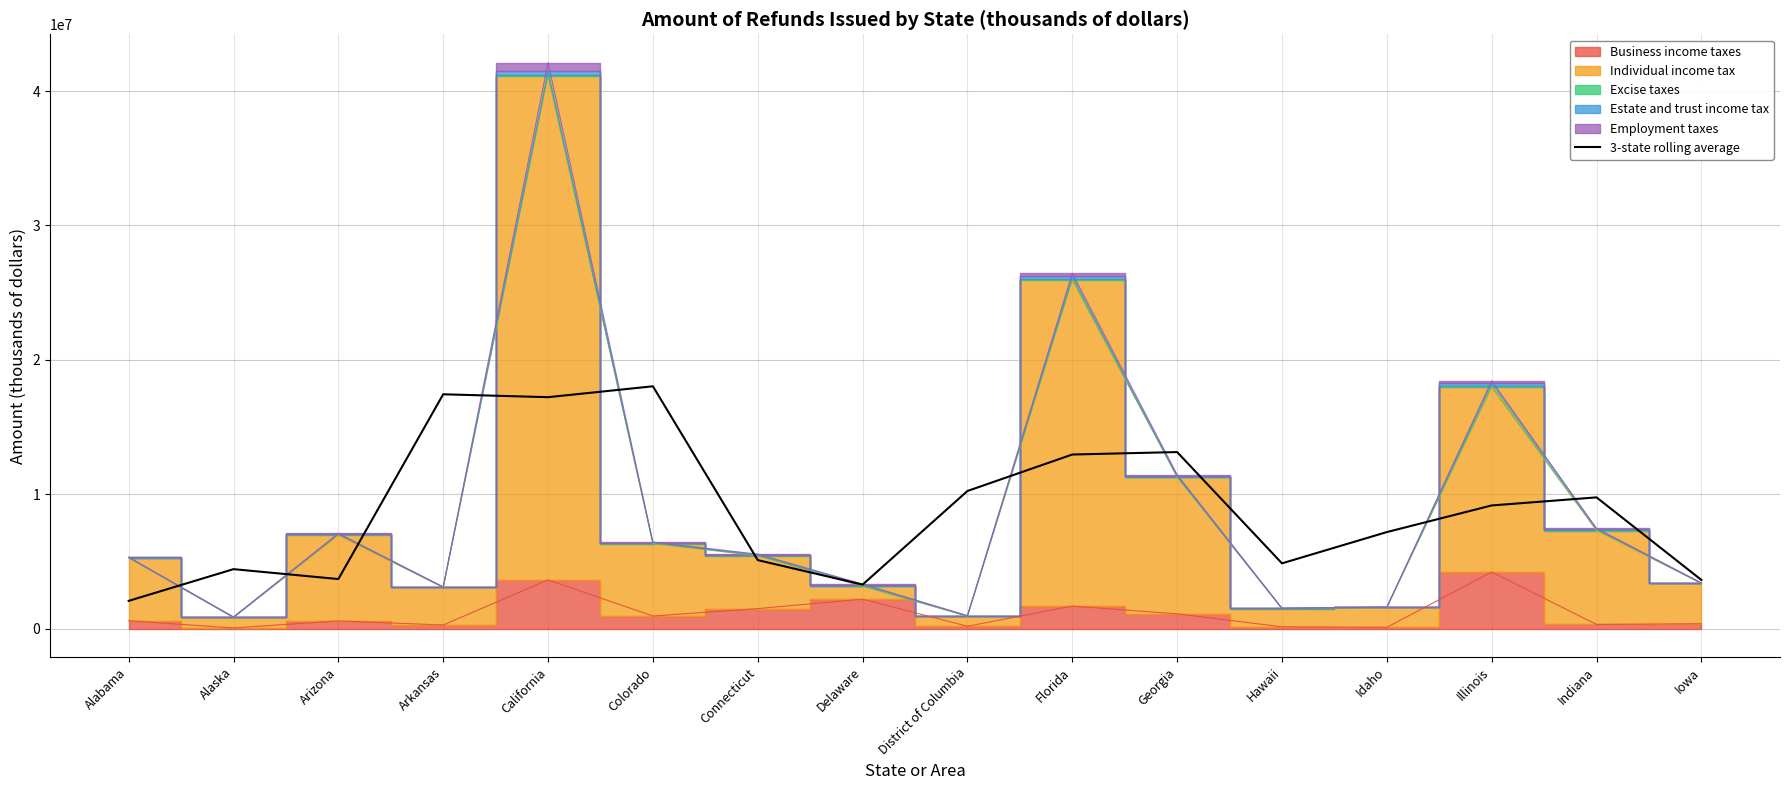

Is it true that the value at District of Columbia is 10238028.3?

True